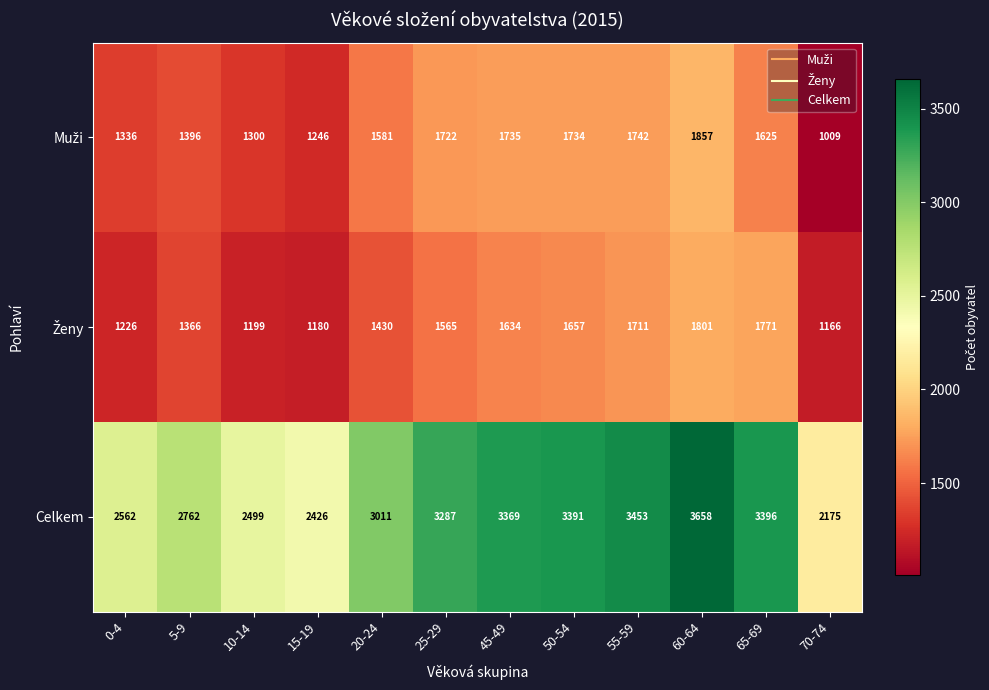

Count the number of categories in the chart.

12